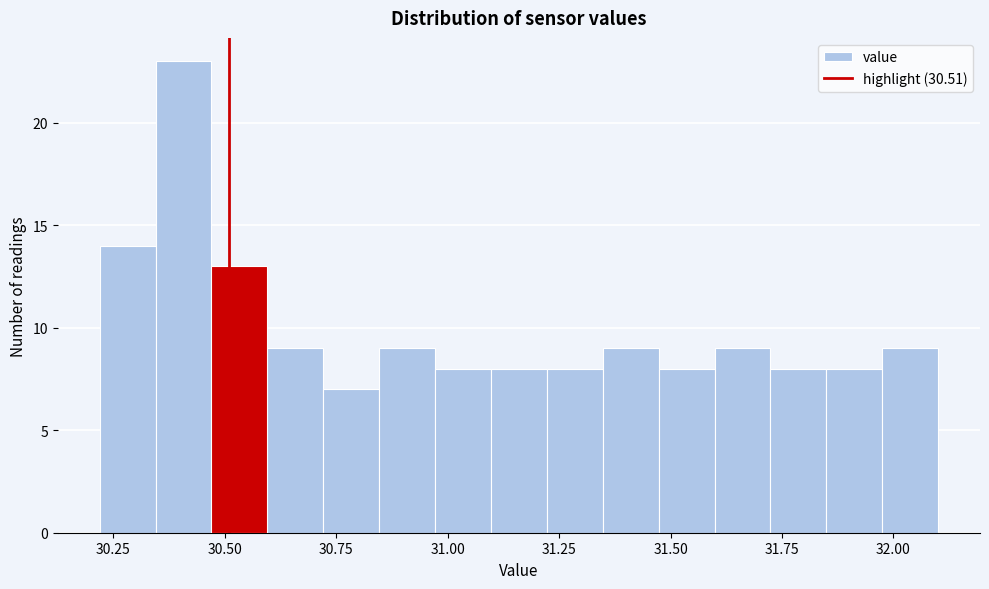

Read against the x-axis, roughly where is the centre of the tallest bar?

30.40